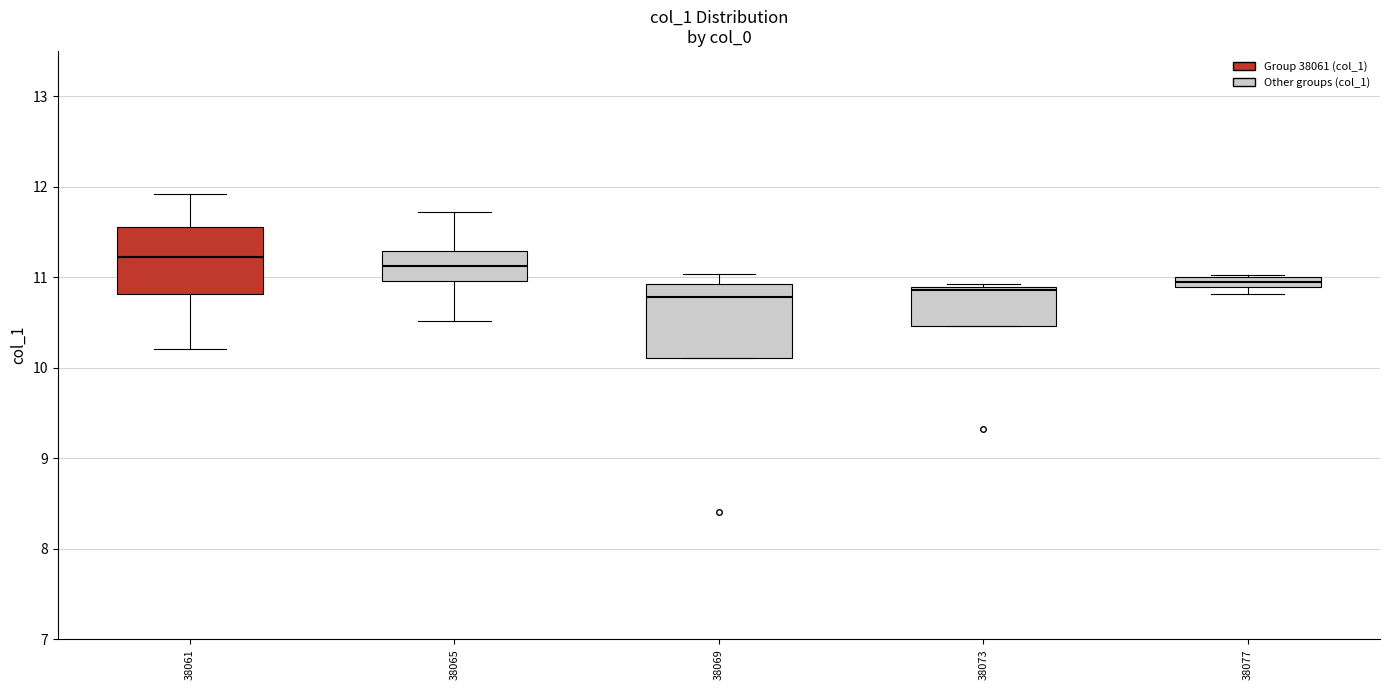

Where is the lower edge of the box at x = 38077 on the y-axis? The values are not printed on the chart, so give them approximately, as read against the axis.

10.9